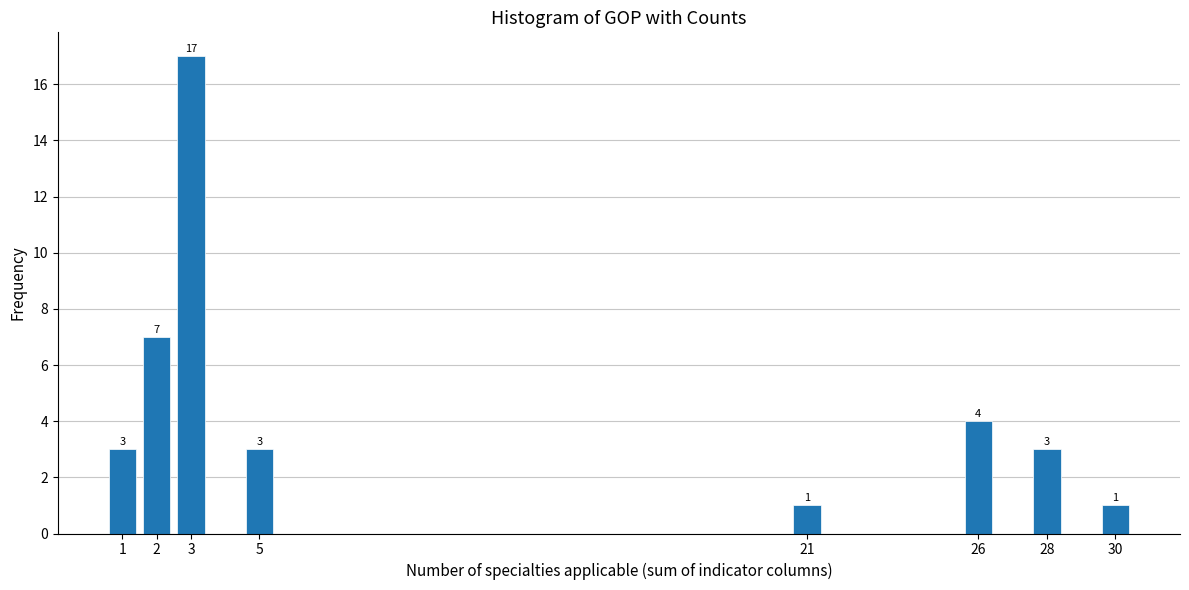

Reading left to right, list all the values displayed in this chart.

1=3	2=7	3=17	5=3	21=1	26=4	28=3	30=1